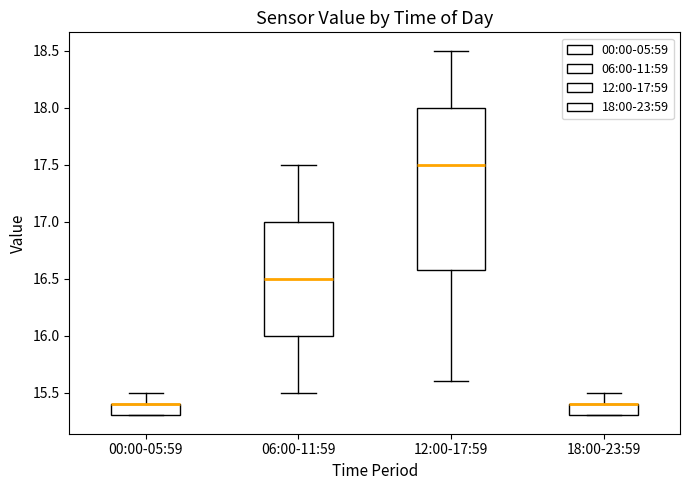

Where does the upper whisker of the box for 00:00-05:59 end on the y-axis? The values are not printed on the chart, so give them approximately, as read against the axis.

15.5